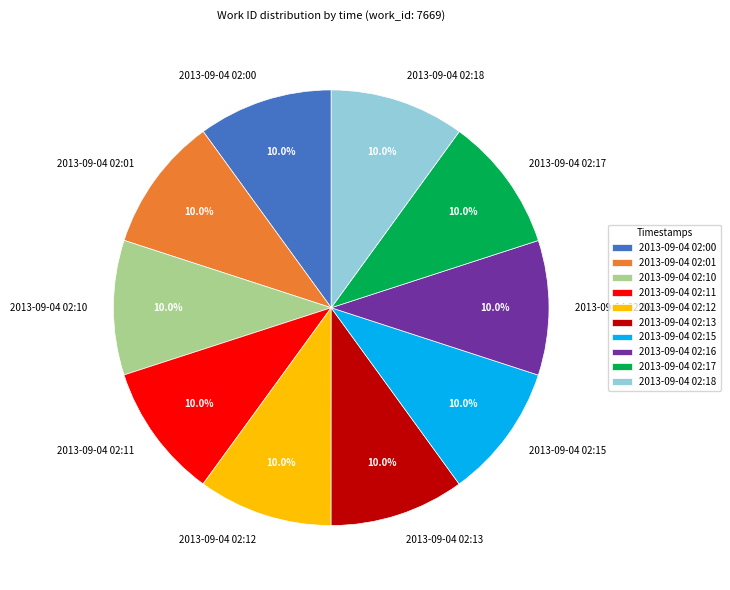

To the nearest percent, what percentage of the pie is 2013-09-04 02:01?

10%